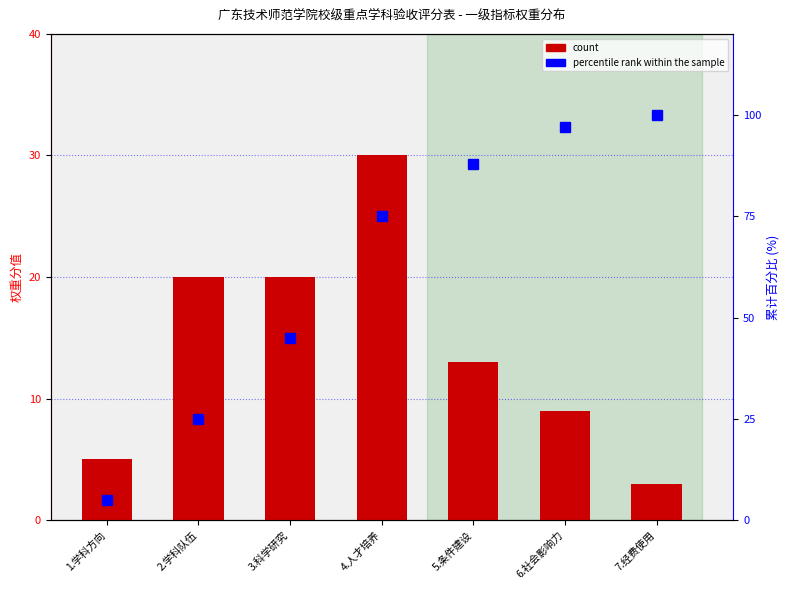

Reading left to right, transcribe all the data shown in this chart.

count: 1.学科方向=5	2.学科队伍=20	3.科学研究=20	4.人才培养=30	5.条件建设=13	6.社会影响力=9	7.经费使用=3
percentile rank within the sample: 1.学科方向=5	2.学科队伍=25	3.科学研究=45	4.人才培养=75	5.条件建设=88	6.社会影响力=97	7.经费使用=100